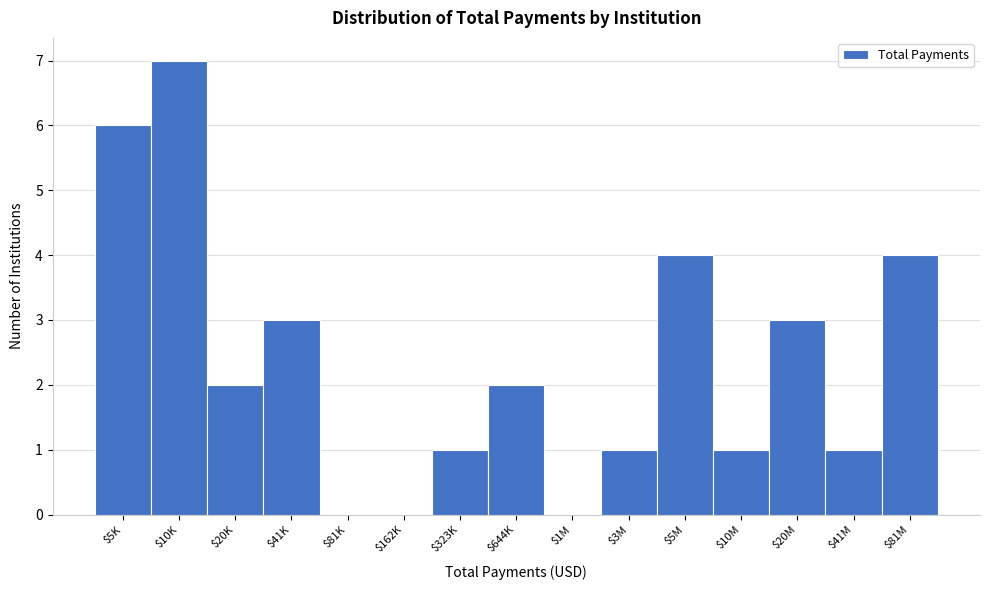

What is the greatest value displayed?

7